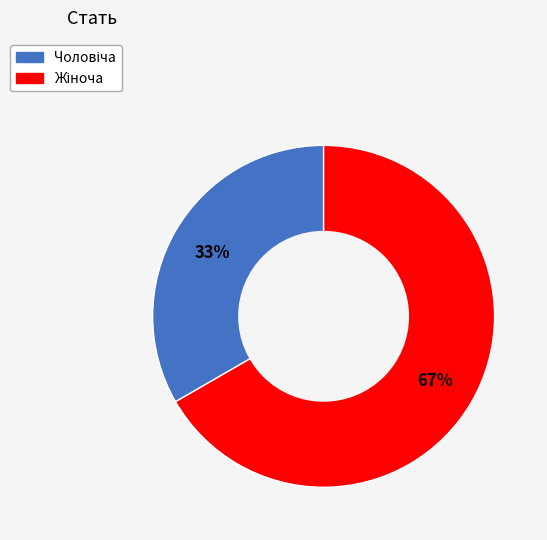

Is there a majority slice in this chart?

Yes